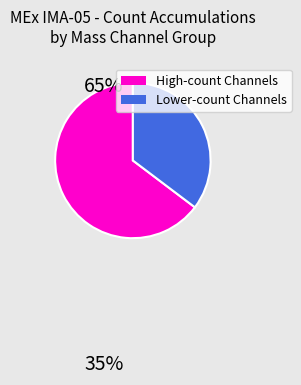

How many slices are in this pie chart?

2